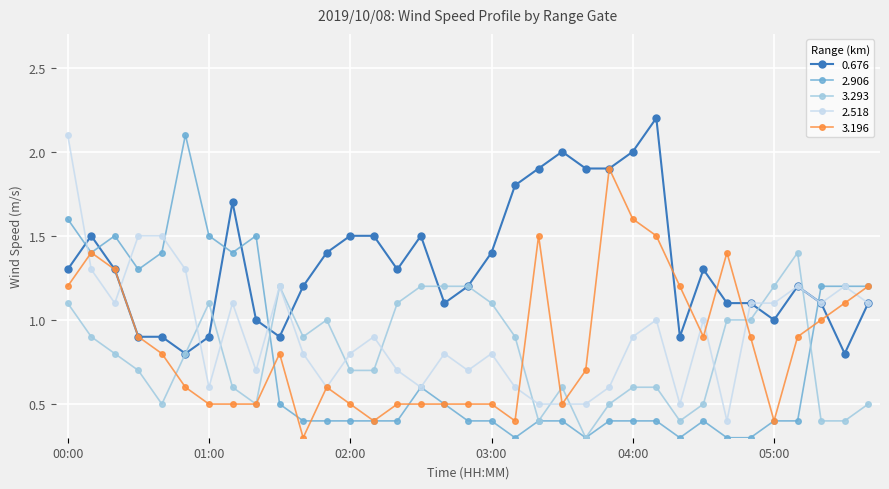

Reading right to left, list all the values displayed in this chart.

0.676: 1.1	0.8	1.1	1.2	1.0	1.1	1.1	1.3	0.9	2.2	2.0	1.9	1.9	2.0	1.9	1.8	1.4	1.2	1.1	1.5	1.3	1.5	1.5	1.4	1.2	0.9	1.0	1.7	0.9	0.8	0.9	0.9	1.3	1.5	1.3
2.906: 1.2	1.2	1.2	0.4	0.4	0.3	0.3	0.4	0.3	0.4	0.4	0.4	0.3	0.4	0.4	0.3	0.4	0.4	0.5	0.6	0.4	0.4	0.4	0.4	0.4	0.5	1.5	1.4	1.5	2.1	1.4	1.3	1.5	1.4	1.6
3.293: 0.5	0.4	0.4	1.4	1.2	1.0	1.0	0.5	0.4	0.6	0.6	0.5	0.3	0.6	0.4	0.9	1.1	1.2	1.2	1.2	1.1	0.7	0.7	1.0	0.9	1.2	0.5	0.6	1.1	0.8	0.5	0.7	0.8	0.9	1.1
2.518: 1.1	1.2	1.1	1.2	1.1	1.1	0.4	1.0	0.5	1.0	0.9	0.6	0.5	0.5	0.5	0.6	0.8	0.7	0.8	0.6	0.7	0.9	0.8	0.6	0.8	1.2	0.7	1.1	0.6	1.3	1.5	1.5	1.1	1.3	2.1
3.196: 1.2	1.1	1.0	0.9	0.4	0.9	1.4	0.9	1.2	1.5	1.6	1.9	0.7	0.5	1.5	0.4	0.5	0.5	0.5	0.5	0.5	0.4	0.5	0.6	0.3	0.8	0.5	0.5	0.5	0.6	0.8	0.9	1.3	1.4	1.2